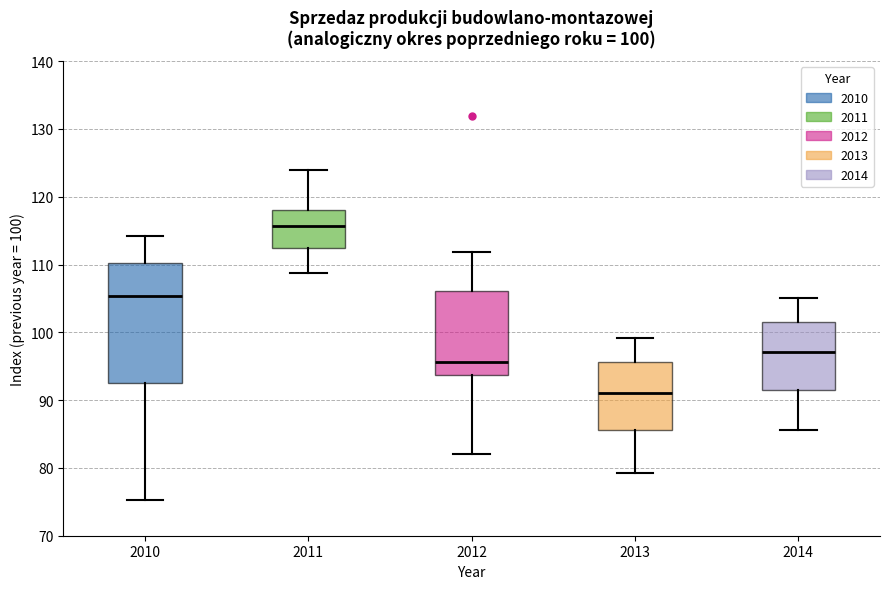

Comparing the boxes themselves (not the whiskers), which one is the tallest?

2010